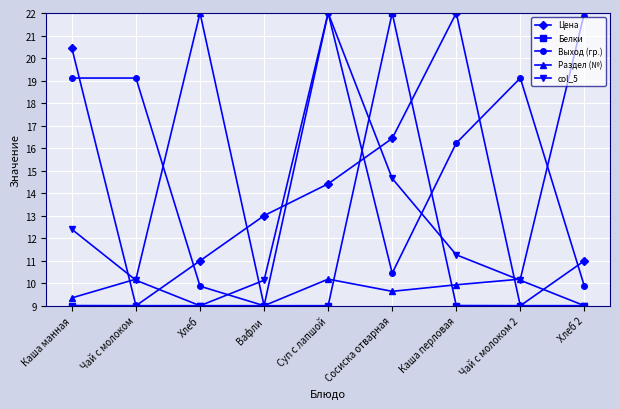

Is the value of Цена at Каша перловая greater than the value of Раздел (№) at Суп с лапшой?

Yes